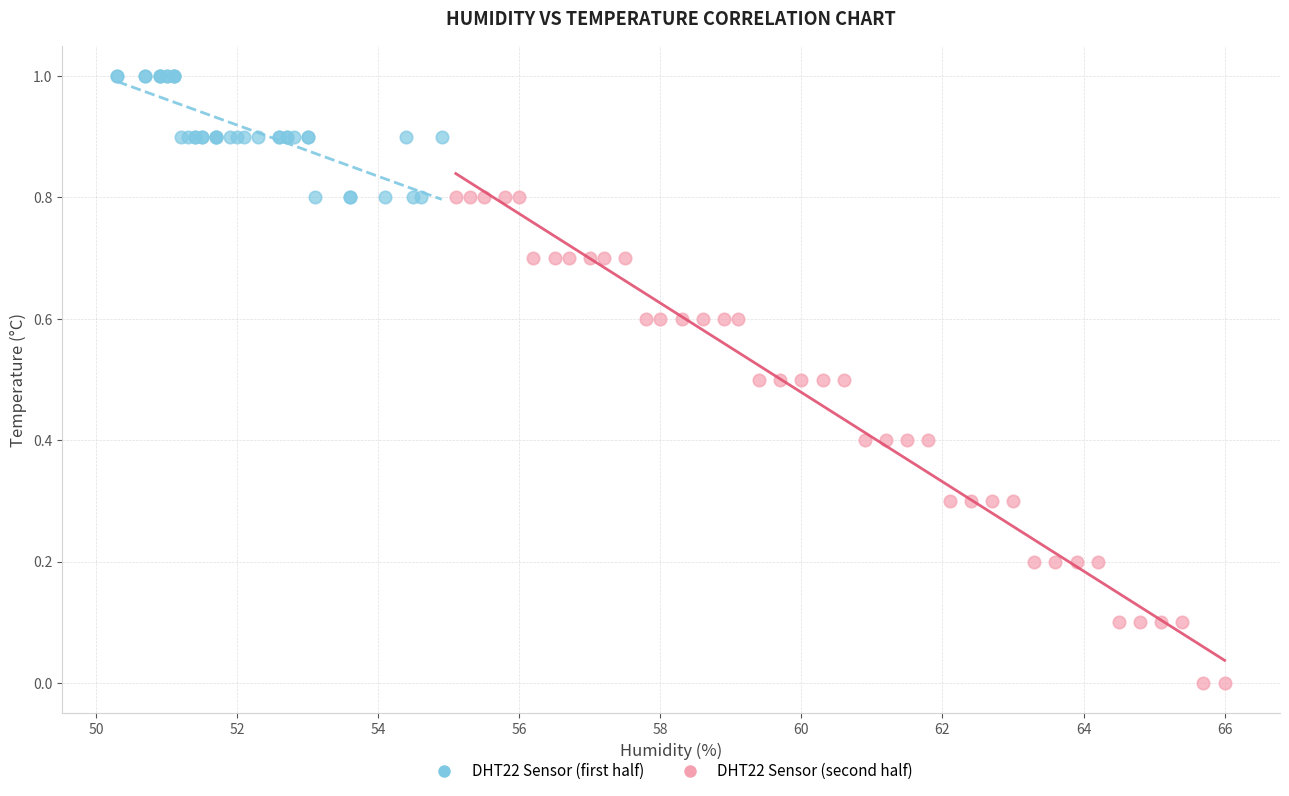

Which series has the widest spread of Y values?

DHT22 Sensor (second half)